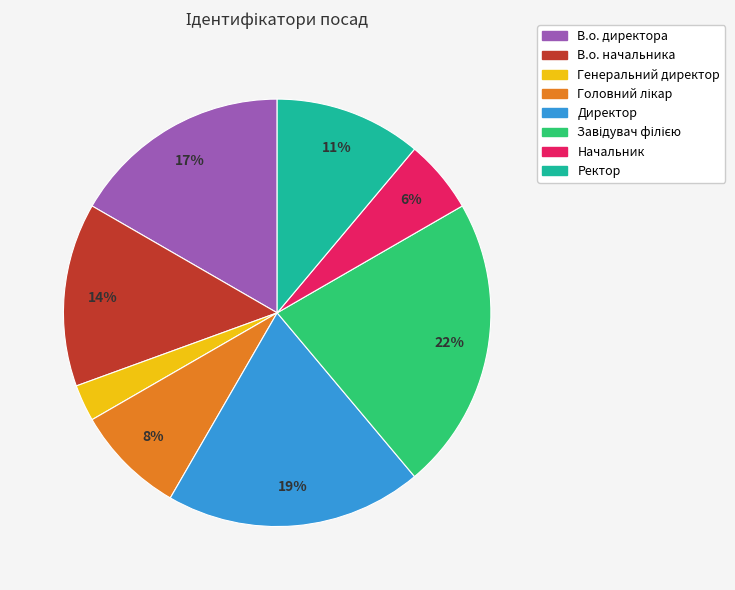

To the nearest percent, what is the difference between the Генеральний директор and В.о. начальника slice percentages?

11%